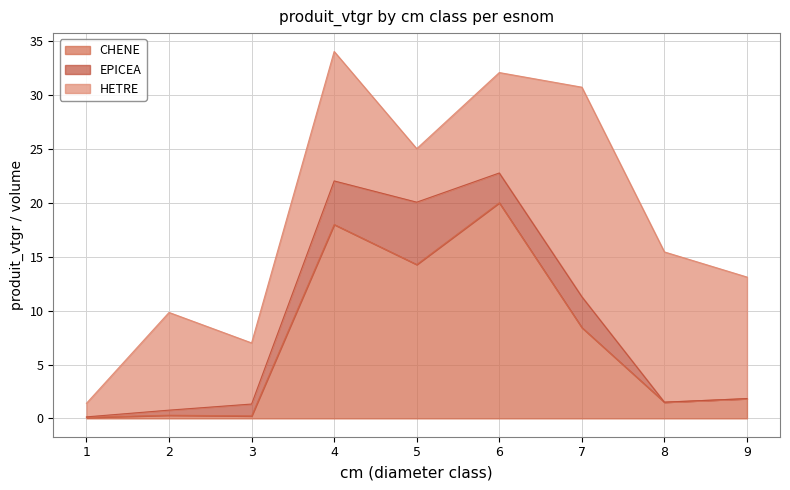

In HETRE, how many points are higher than both neighbors (excluding endpoints)?

3